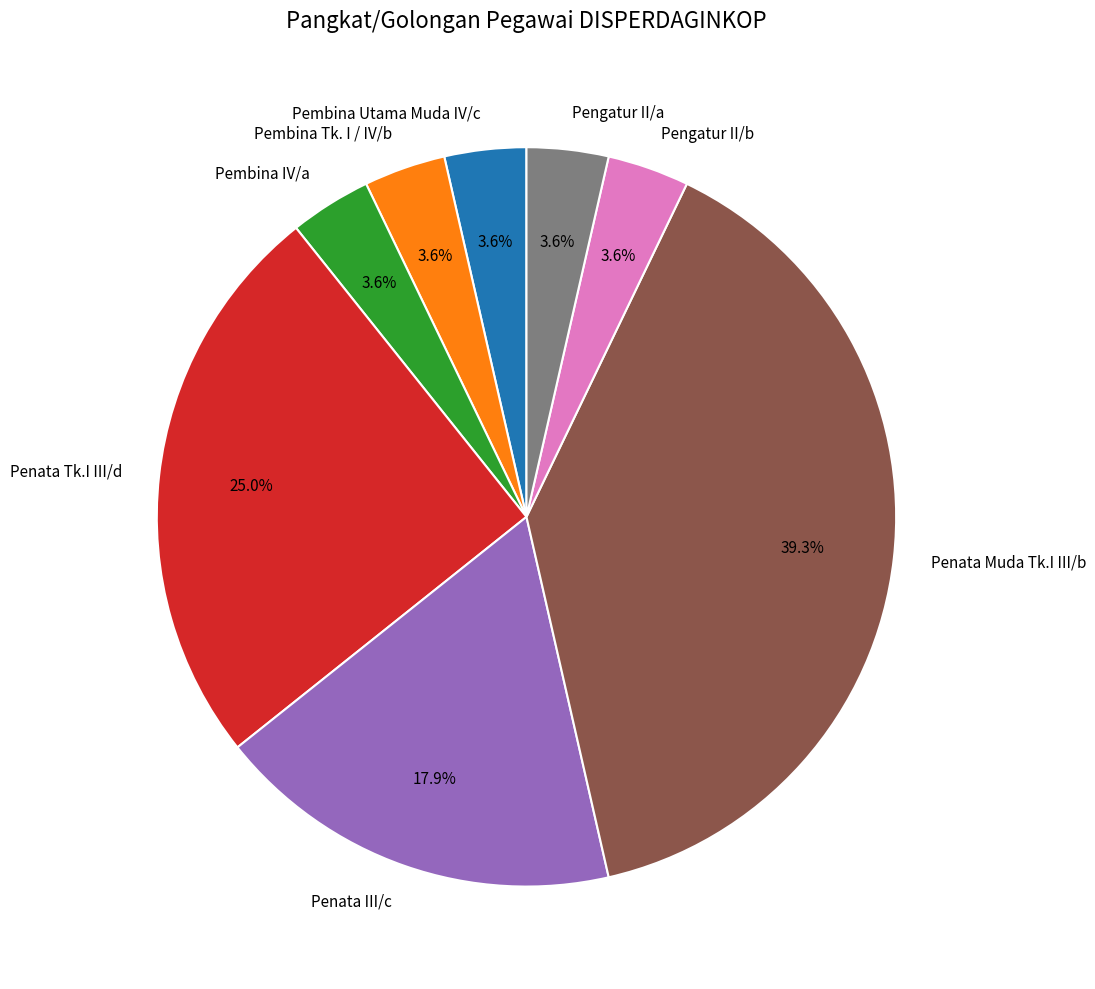

Which slice is the largest?

Penata Muda Tk.I III/b